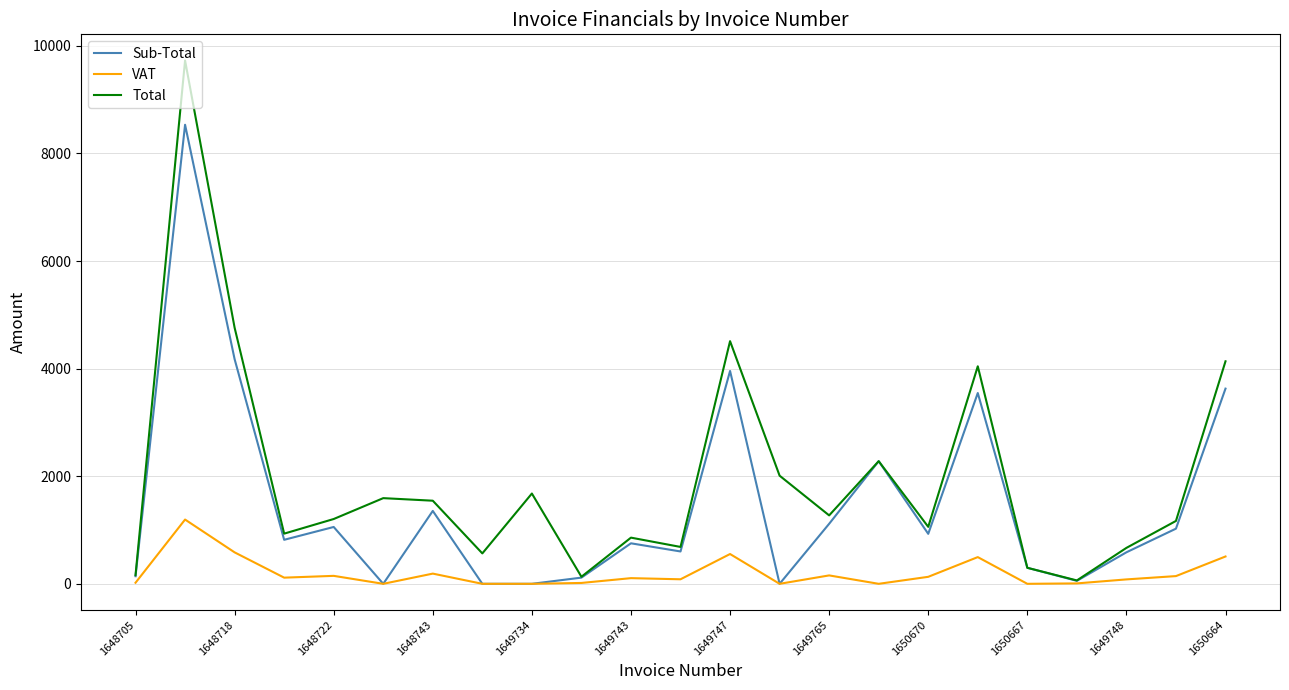

Which series has the largest range (max minus min)?

Total